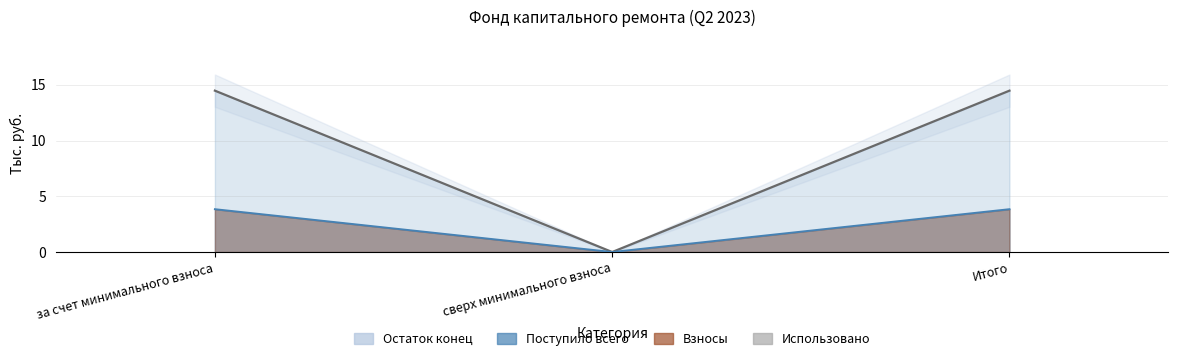

How many groups of bars are there?

3